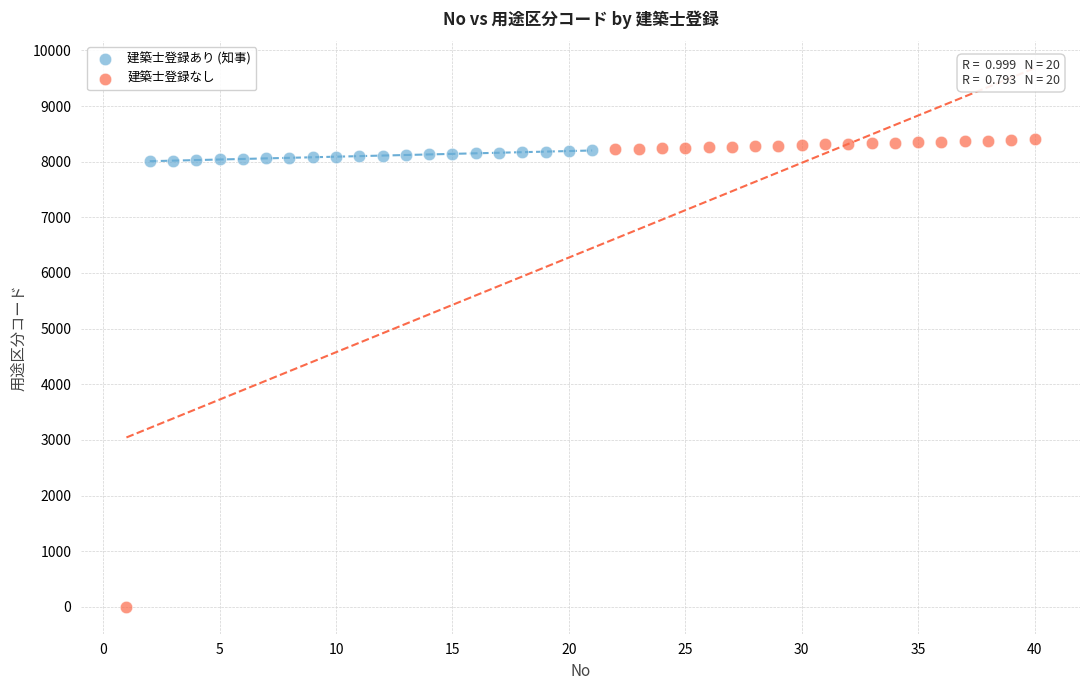

What are all the series names shown in the legend?

建築士登録あり (知事), 建築士登録なし